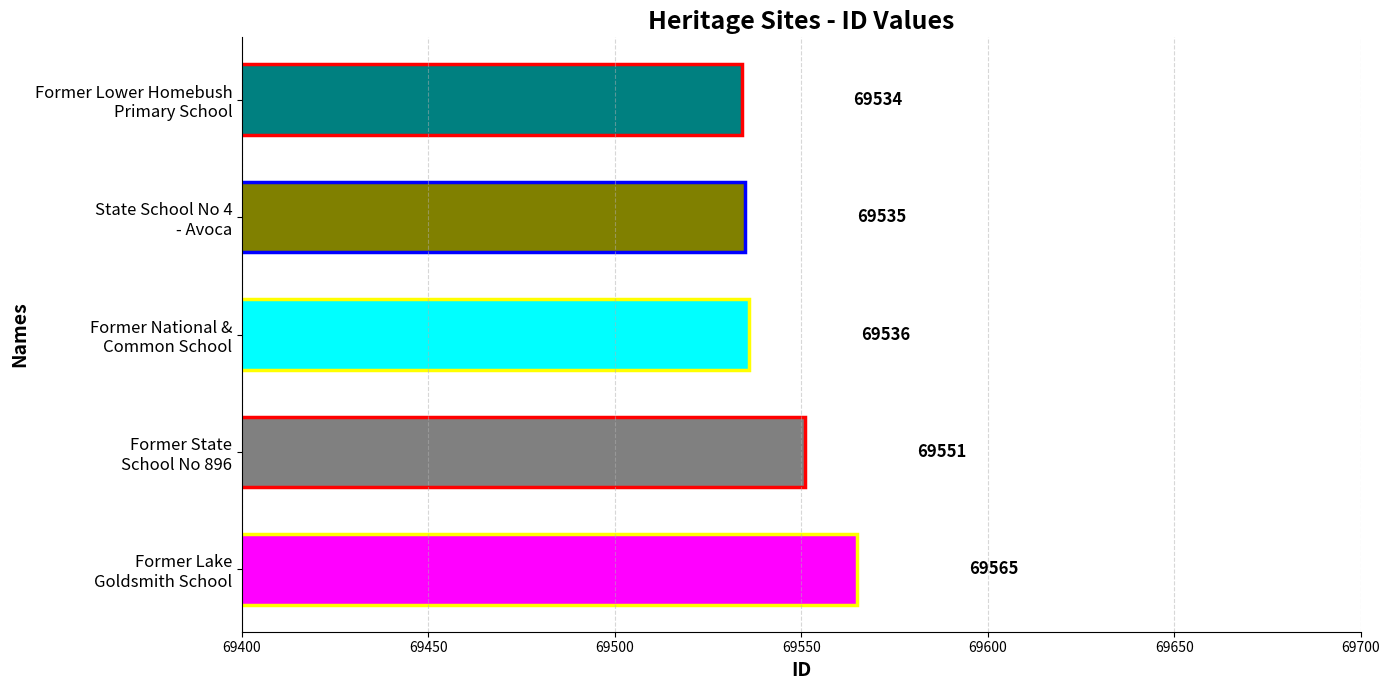

What is the value of the 1st bar from the top?

69534